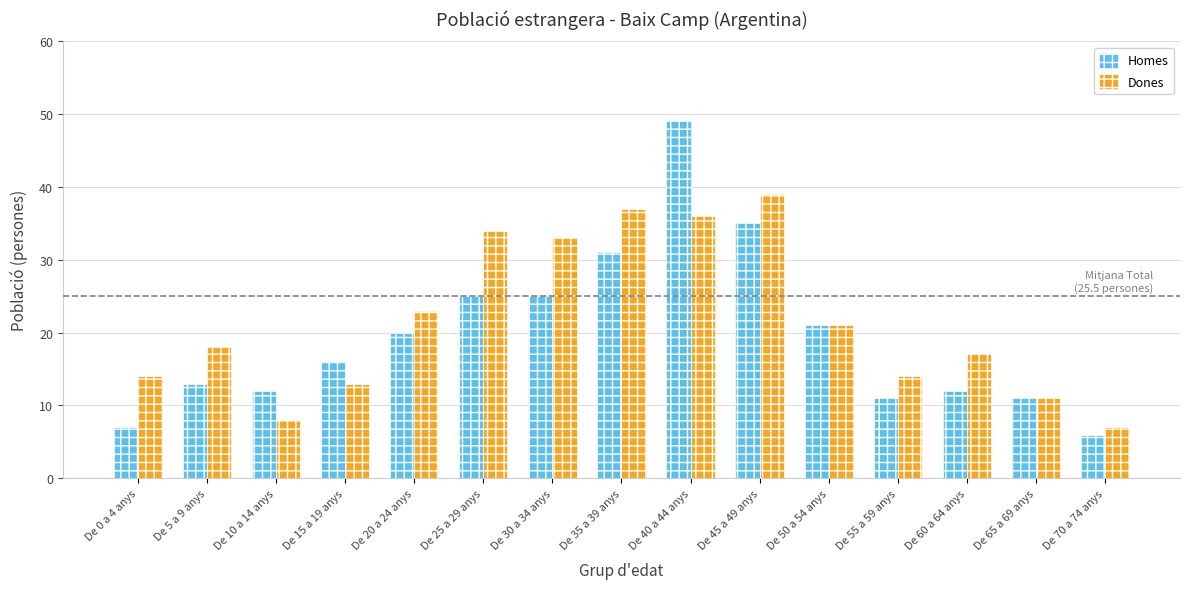

What is the difference between the maximum and minimum values in the Homes series?

43